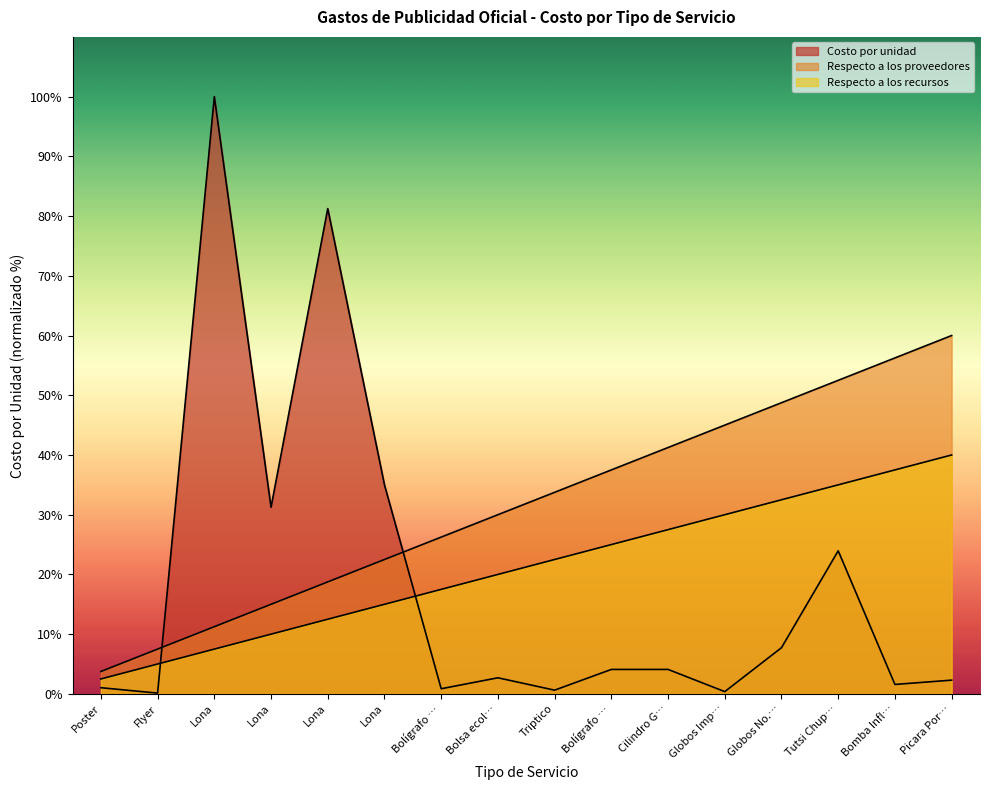

Which category has the highest value in the Costo por unidad series?

Lona